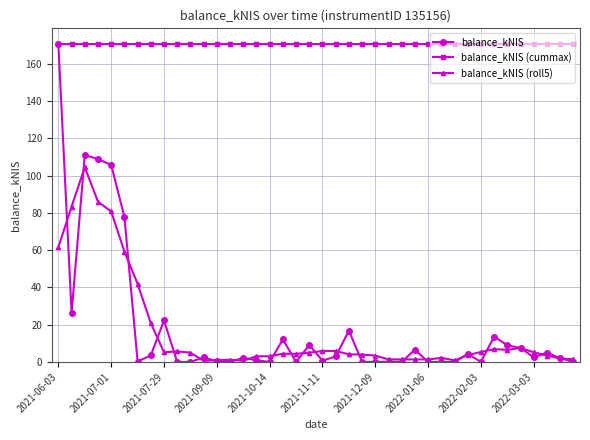

What is the highest value of the balance_kNIS (roll5) series?

104.5